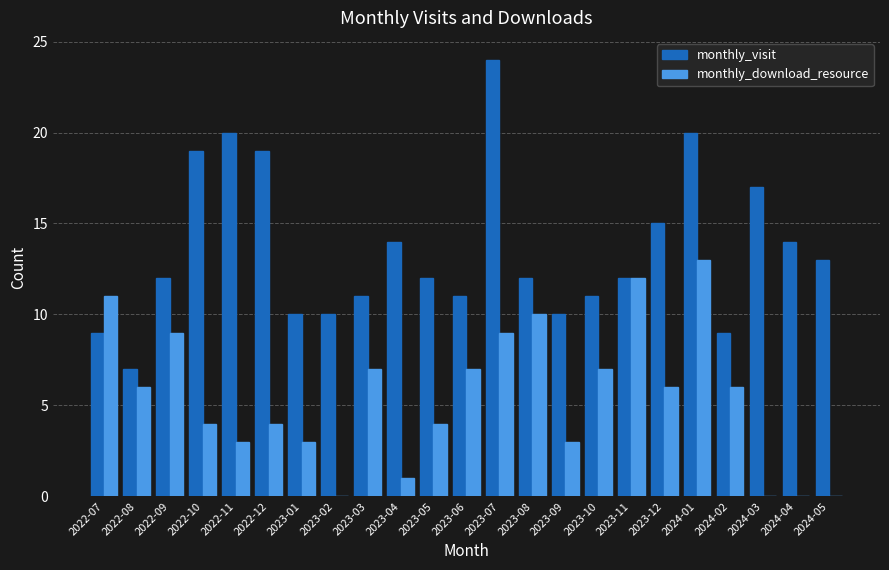

Which category has the highest value across all series?

2023-07